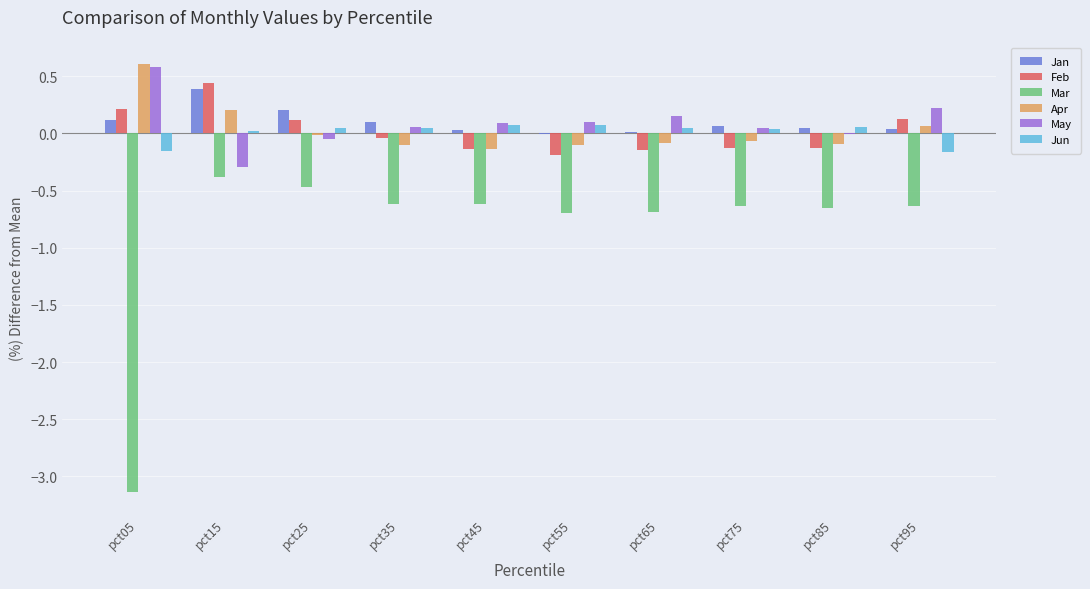

Does the chart contain stacked bars?

No